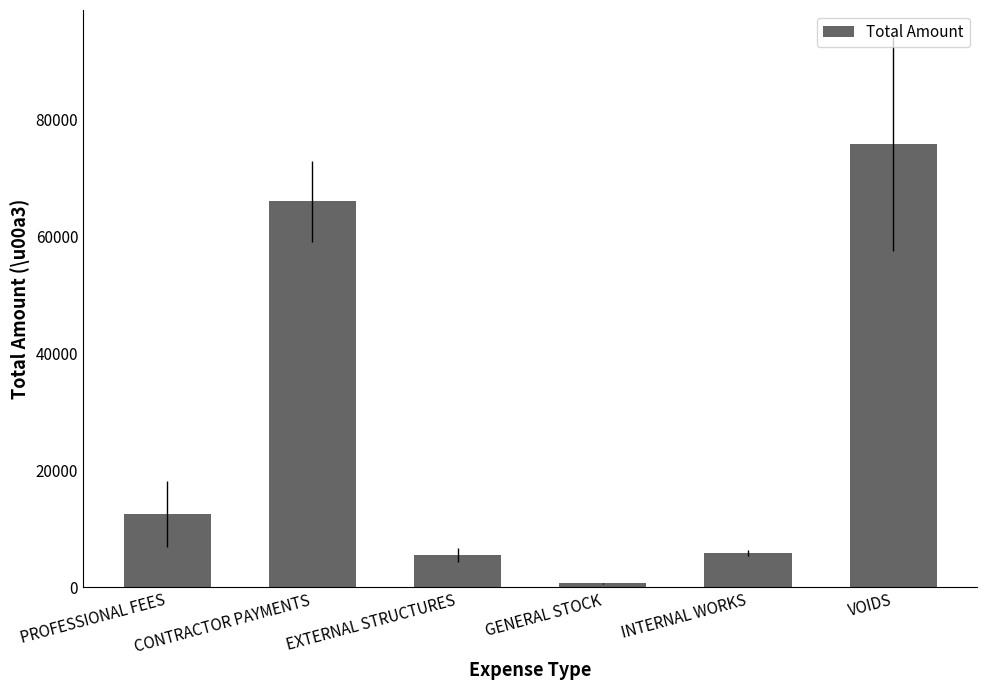

Approximately how many times larger is the value at EXTERNAL STRUCTURES compared to INTERNAL WORKS?

0.9